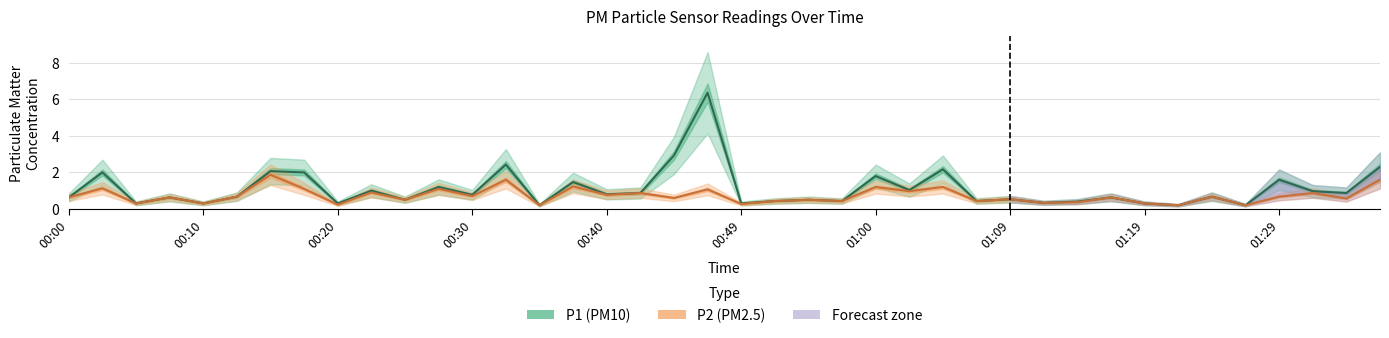

In P2, how many points are lower than both neighbors (excluding endpoints)?

16